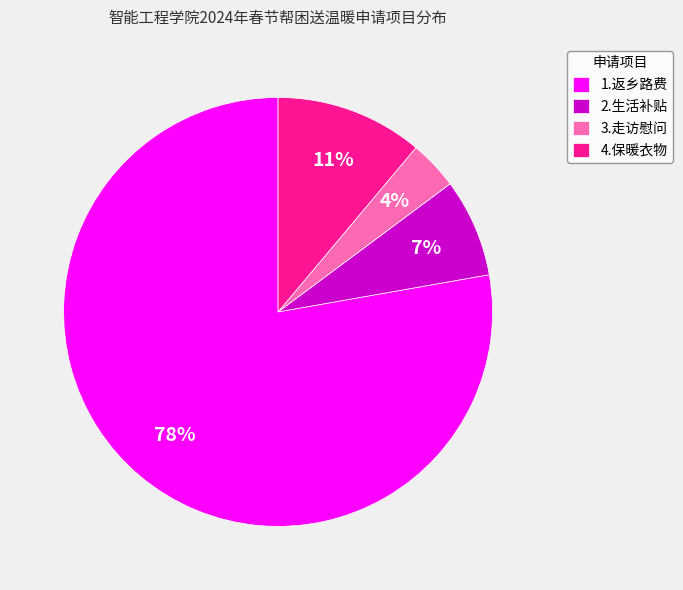

Do 1.返乡路费 and 4.保暖衣物 together represent more than half of the pie?

Yes